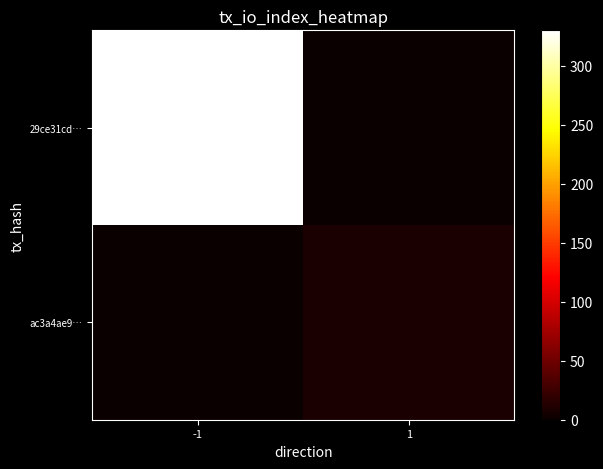

Reading right to left, extract all data points from this chart.

29ce31cd…: 1=0	-1=330
ac3a4ae9…: 1=8	-1=0